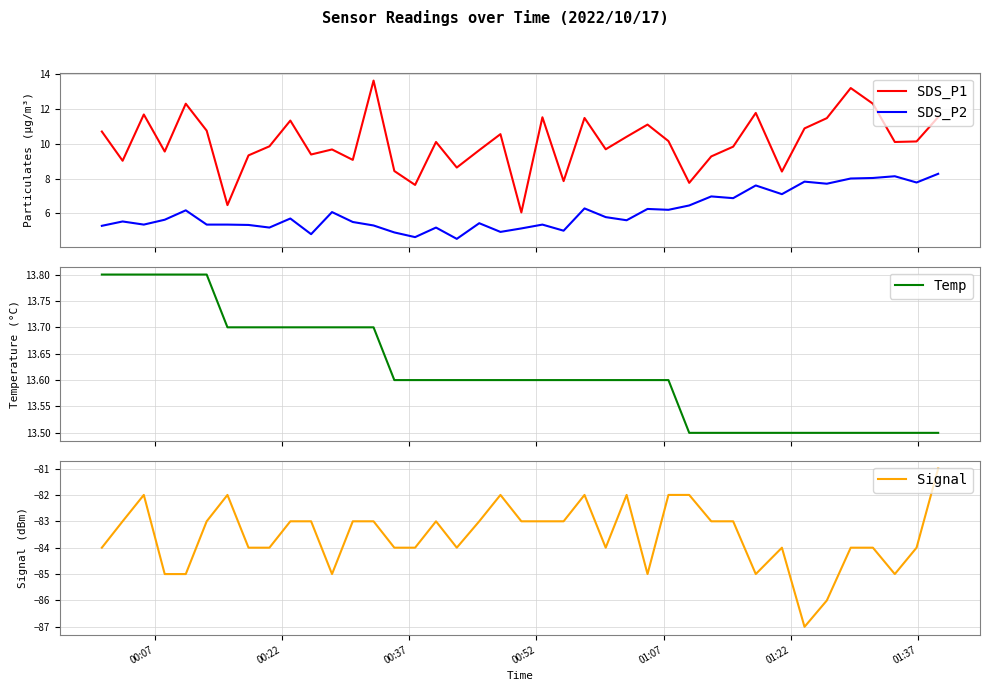

True or false: SDS_P2 and SDS_P1 intersect in this chart.

False